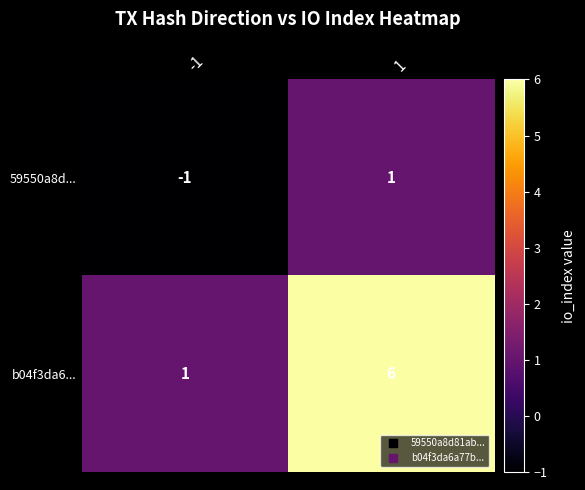

What is the maximum value shown in the chart?

6